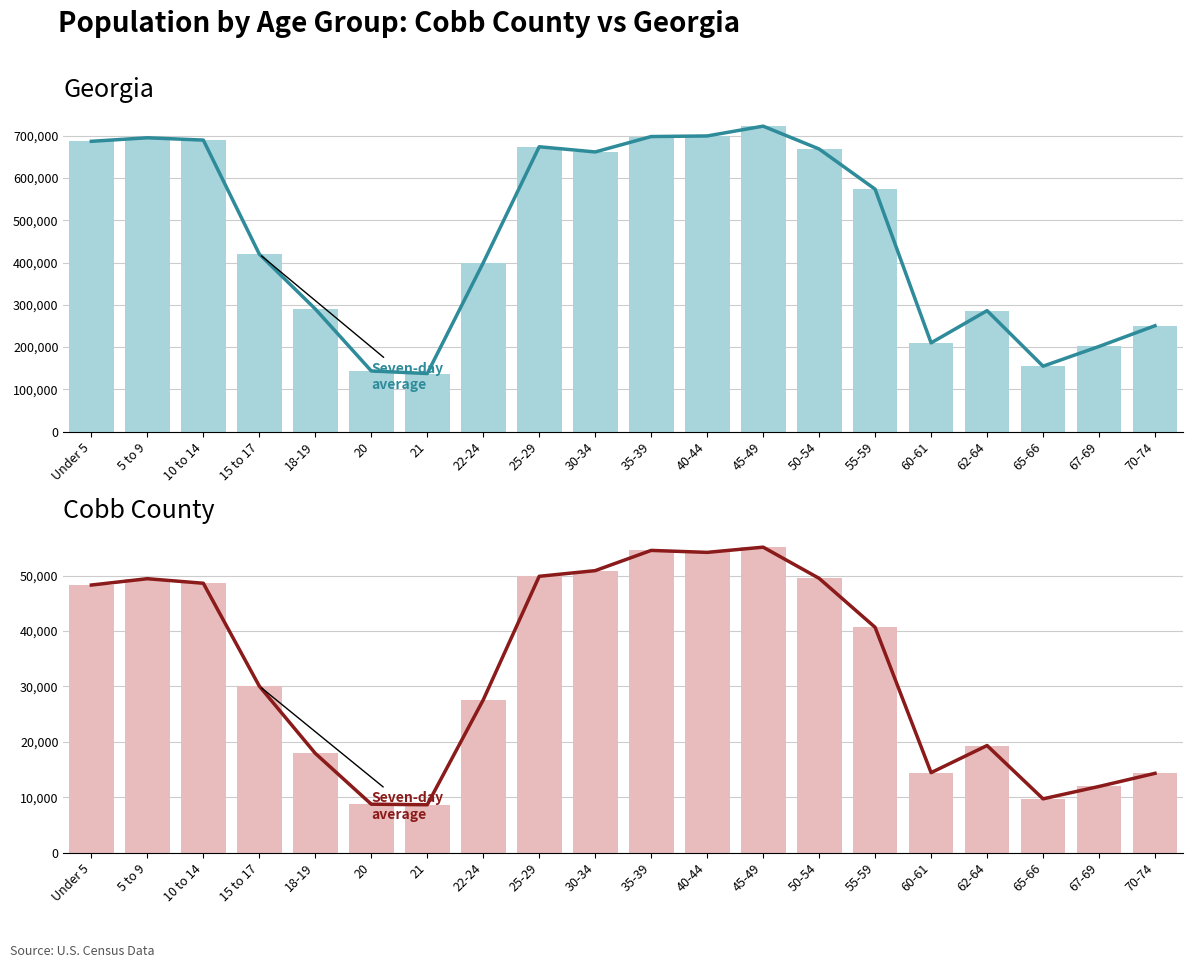

Which series changed the most between 50-54 and 55-59?

Georgia (line)